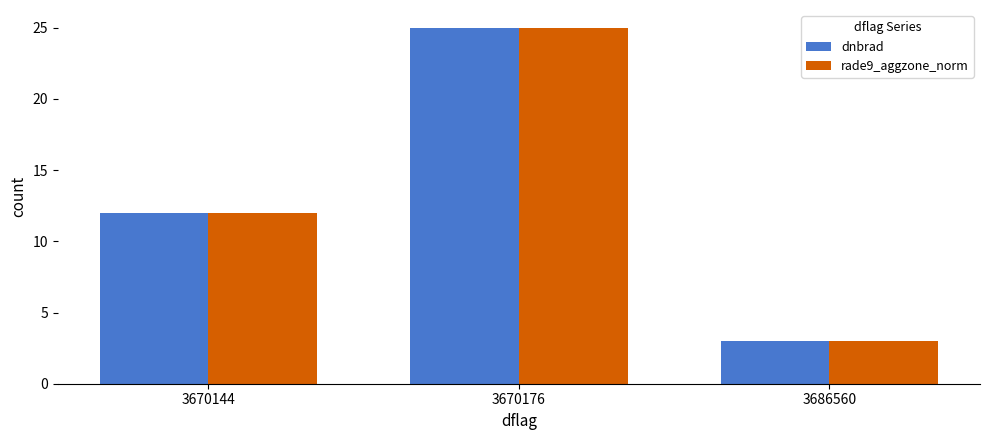

What is the difference between the second highest and minimum values in the rade9_aggzone_norm series?

9